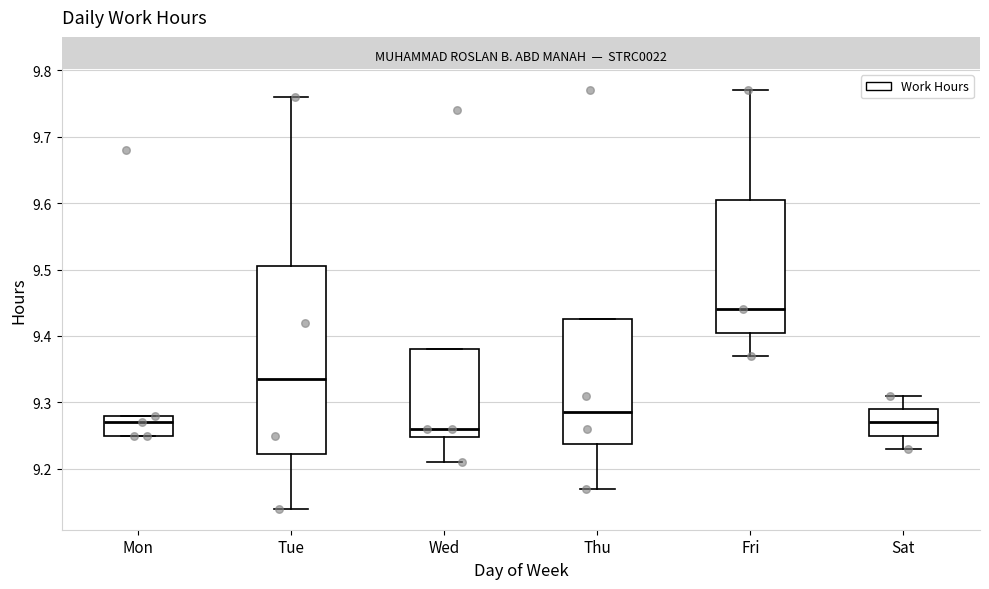

Where does the median line of the box for Tue sit on the y-axis? The values are not printed on the chart, so give them approximately, as read against the axis.

9.34